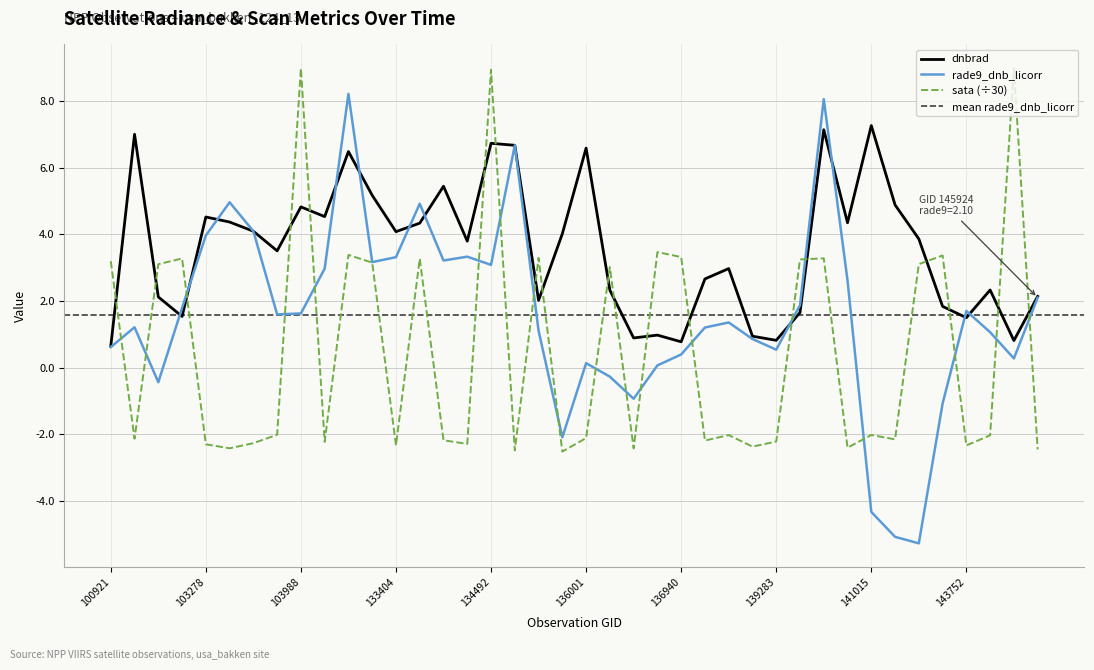

What is the minimum value for rade9_dnb_licorr?

-5.3